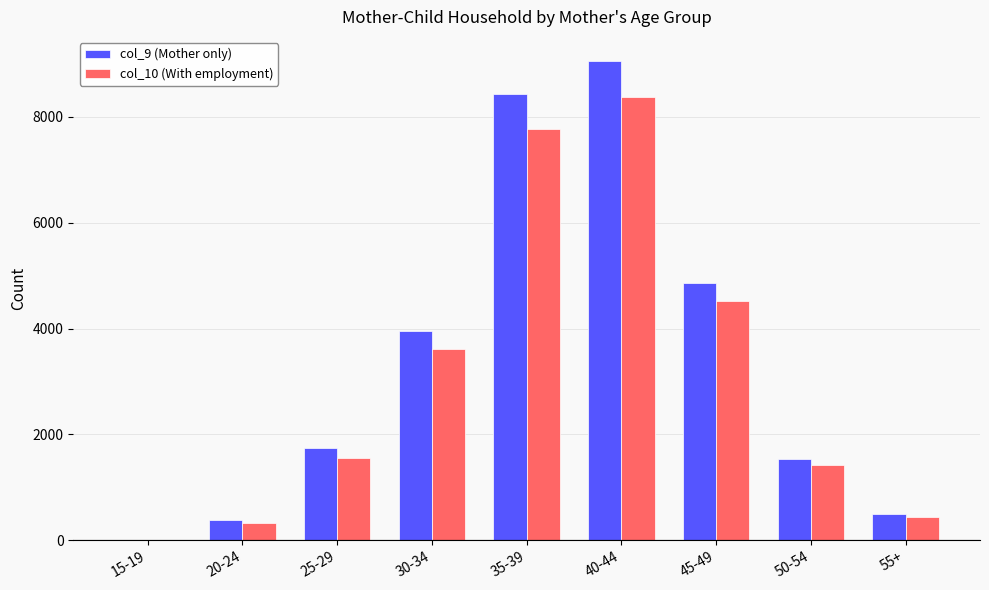

Is the value of col_10 (With employment) at 45-49 greater than the value of col_9 (Mother only) at 55+?

Yes